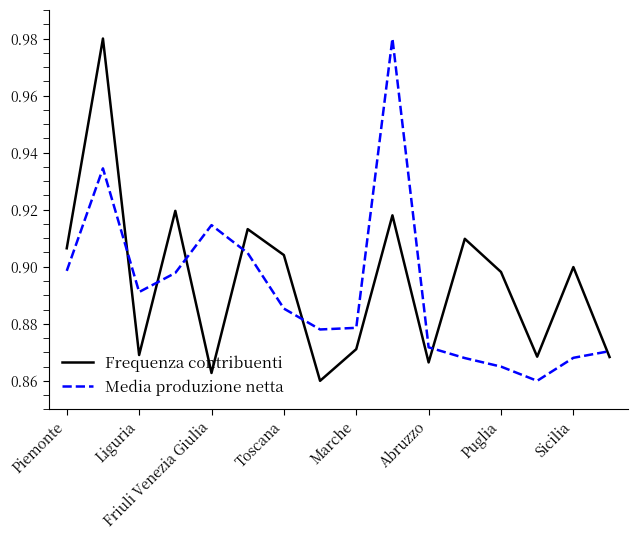

True or false: Frequenza contribuenti and Media produzione netta intersect in this chart.

True